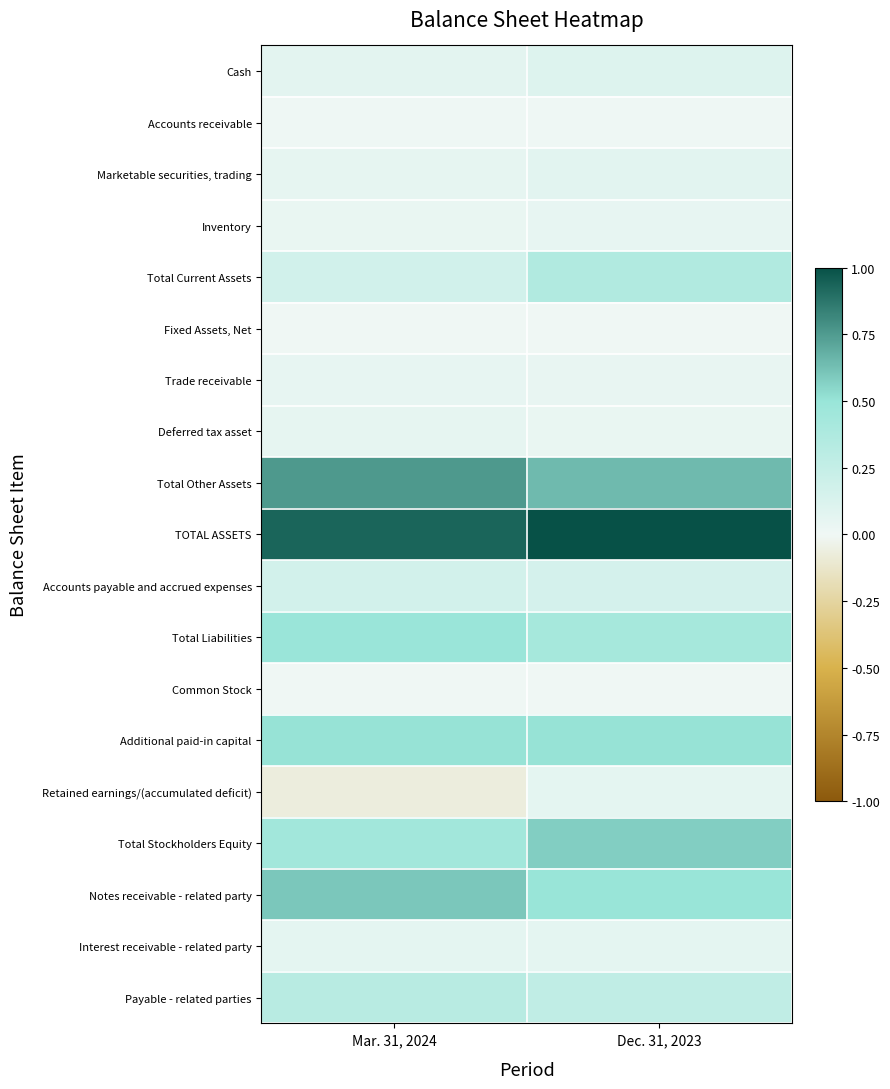

Reading right to left, transcribe all the data shown in this chart.

Cash: Dec. 31, 2023=0.1	Mar. 31, 2024=0.1
Accounts receivable: Dec. 31, 2023=0.0	Mar. 31, 2024=0.0
Marketable securities, trading: Dec. 31, 2023=0.1	Mar. 31, 2024=0.1
Inventory: Dec. 31, 2023=0.0	Mar. 31, 2024=0.0
Total Current Assets: Dec. 31, 2023=0.4	Mar. 31, 2024=0.2
Fixed Assets, Net: Dec. 31, 2023=0.0	Mar. 31, 2024=0.0
Trade receivable: Dec. 31, 2023=0.0	Mar. 31, 2024=0.0
Deferred tax asset: Dec. 31, 2023=0.0	Mar. 31, 2024=0.1
Total Other Assets: Dec. 31, 2023=0.6	Mar. 31, 2024=0.8
TOTAL ASSETS: Dec. 31, 2023=1.0	Mar. 31, 2024=0.9
Accounts payable and accrued expenses: Dec. 31, 2023=0.2	Mar. 31, 2024=0.2
Total Liabilities: Dec. 31, 2023=0.4	Mar. 31, 2024=0.5
Common Stock: Dec. 31, 2023=0.0	Mar. 31, 2024=0.0
Additional paid-in capital: Dec. 31, 2023=0.5	Mar. 31, 2024=0.5
Retained earnings/(accumulated deficit): Dec. 31, 2023=0.1	Mar. 31, 2024=-0.1
Total Stockholders Equity: Dec. 31, 2023=0.6	Mar. 31, 2024=0.4
Notes receivable - related party: Dec. 31, 2023=0.5	Mar. 31, 2024=0.6
Interest receivable - related party: Dec. 31, 2023=0.1	Mar. 31, 2024=0.1
Payable - related parties: Dec. 31, 2023=0.3	Mar. 31, 2024=0.3